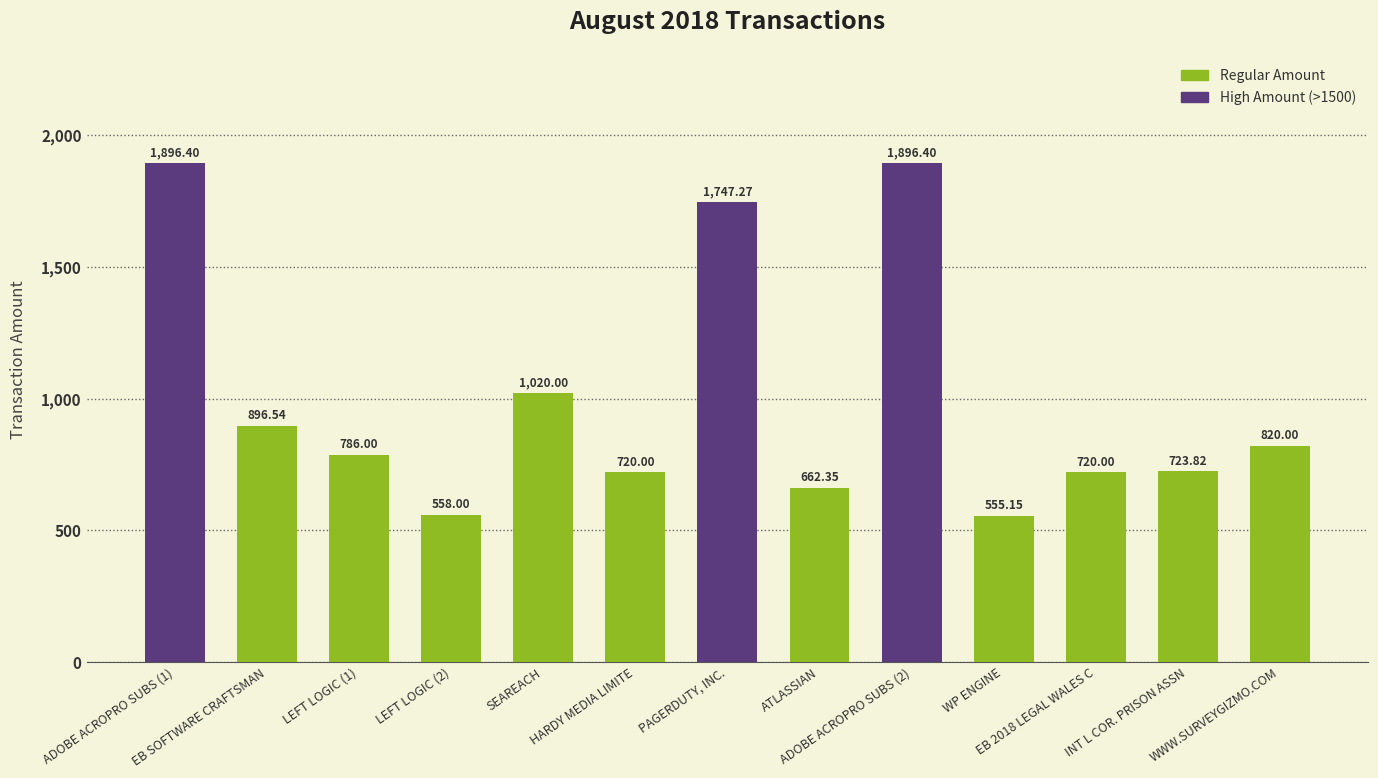

The chart shows a value of 873.4 at LEFT LOGIC (2). True or false?

False